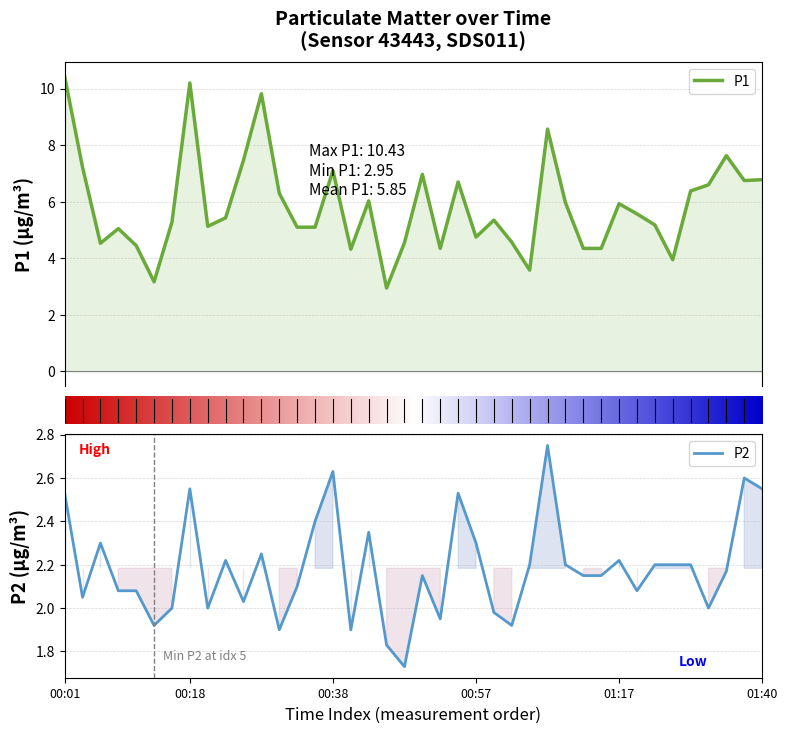

Rank the series by their average value, from lowest to highest.

P2, P1